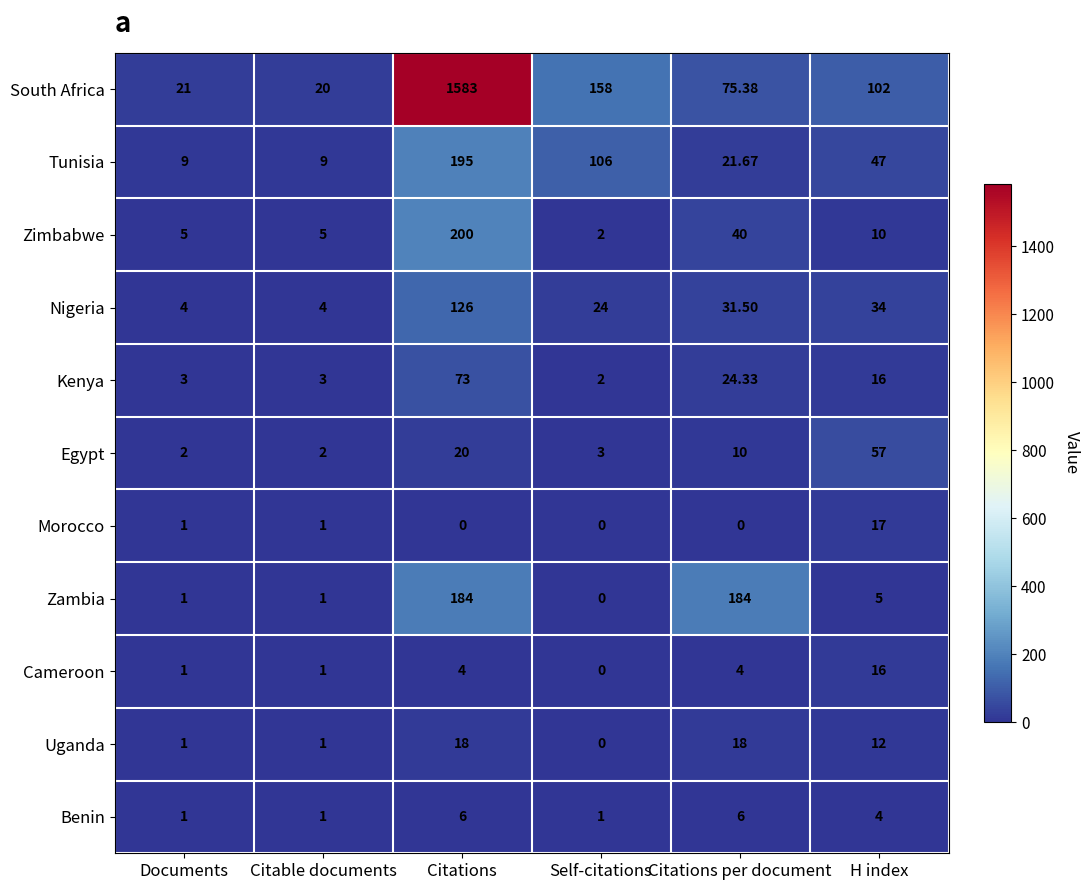

What is the difference between the highest and lowest values at H index?

98.0